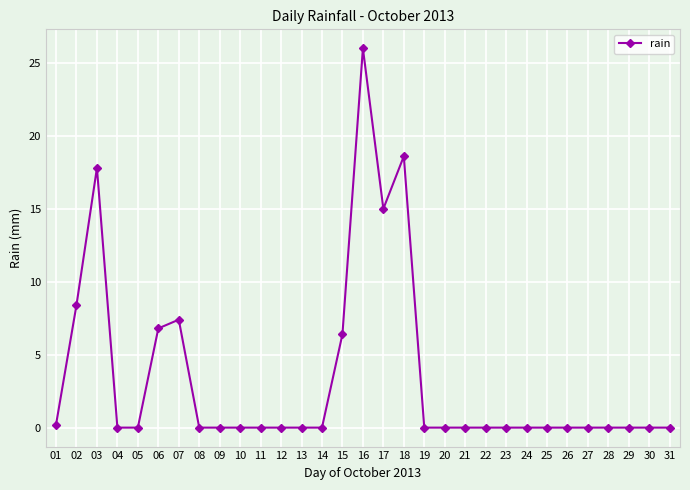

Which has a higher value, 28 or 06?

06